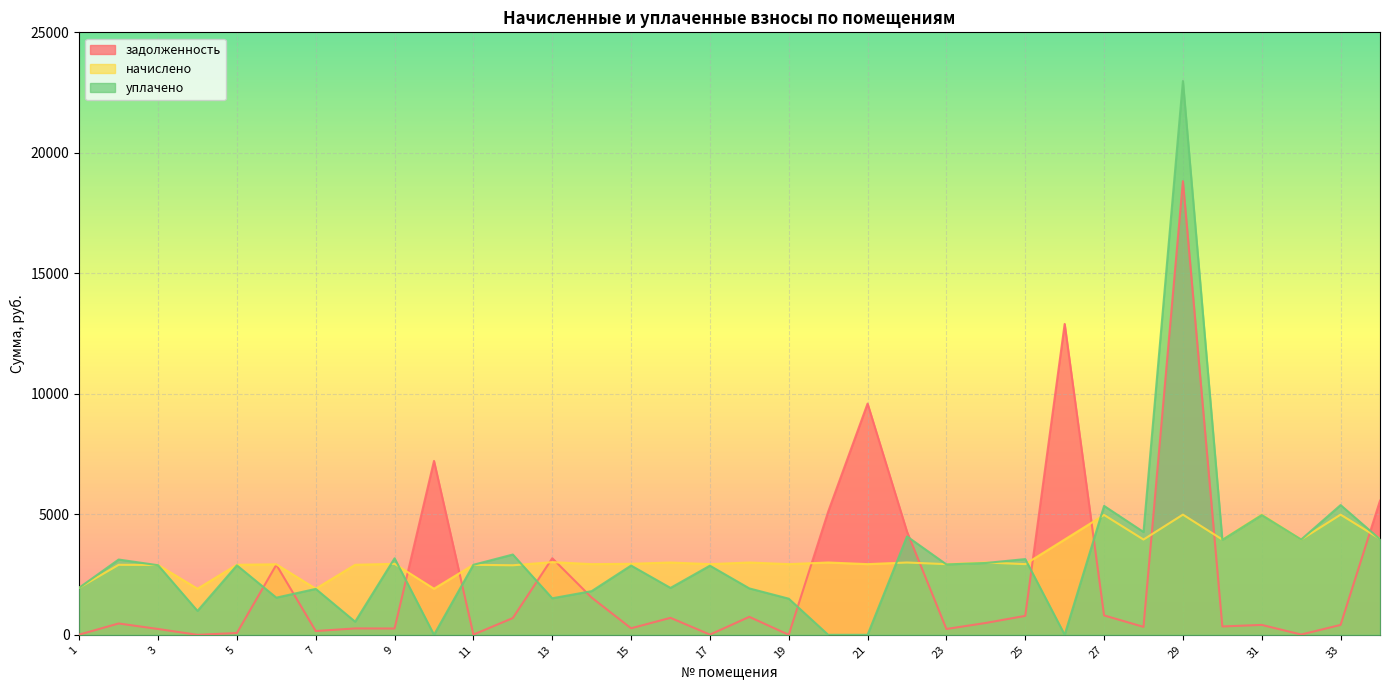

What is the sum of all задолженность values?

78861.8